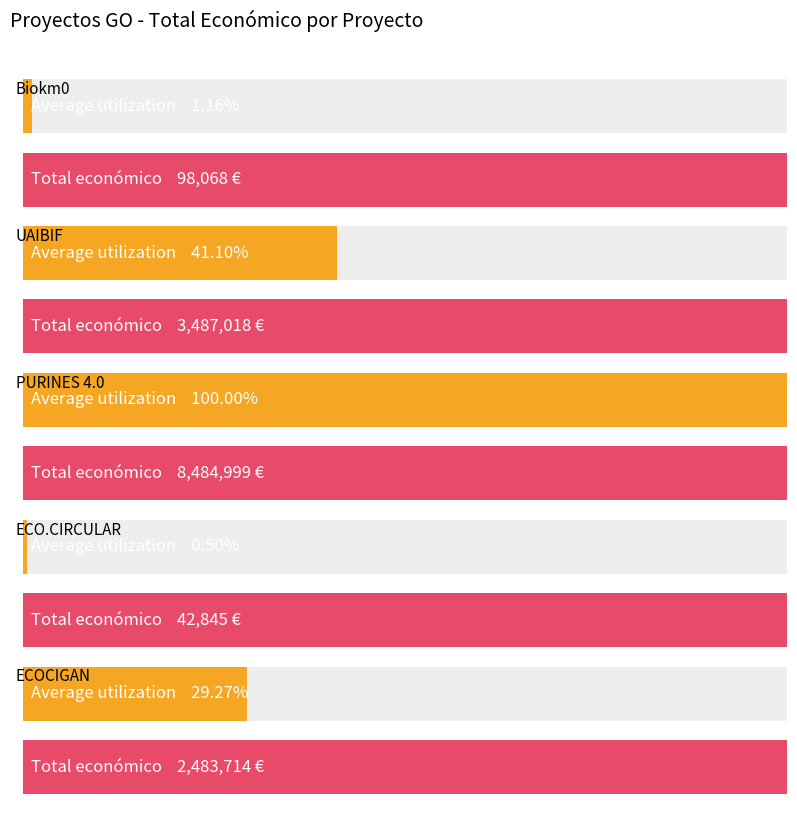

What position from the left is ECO.CIRCULAR?

4